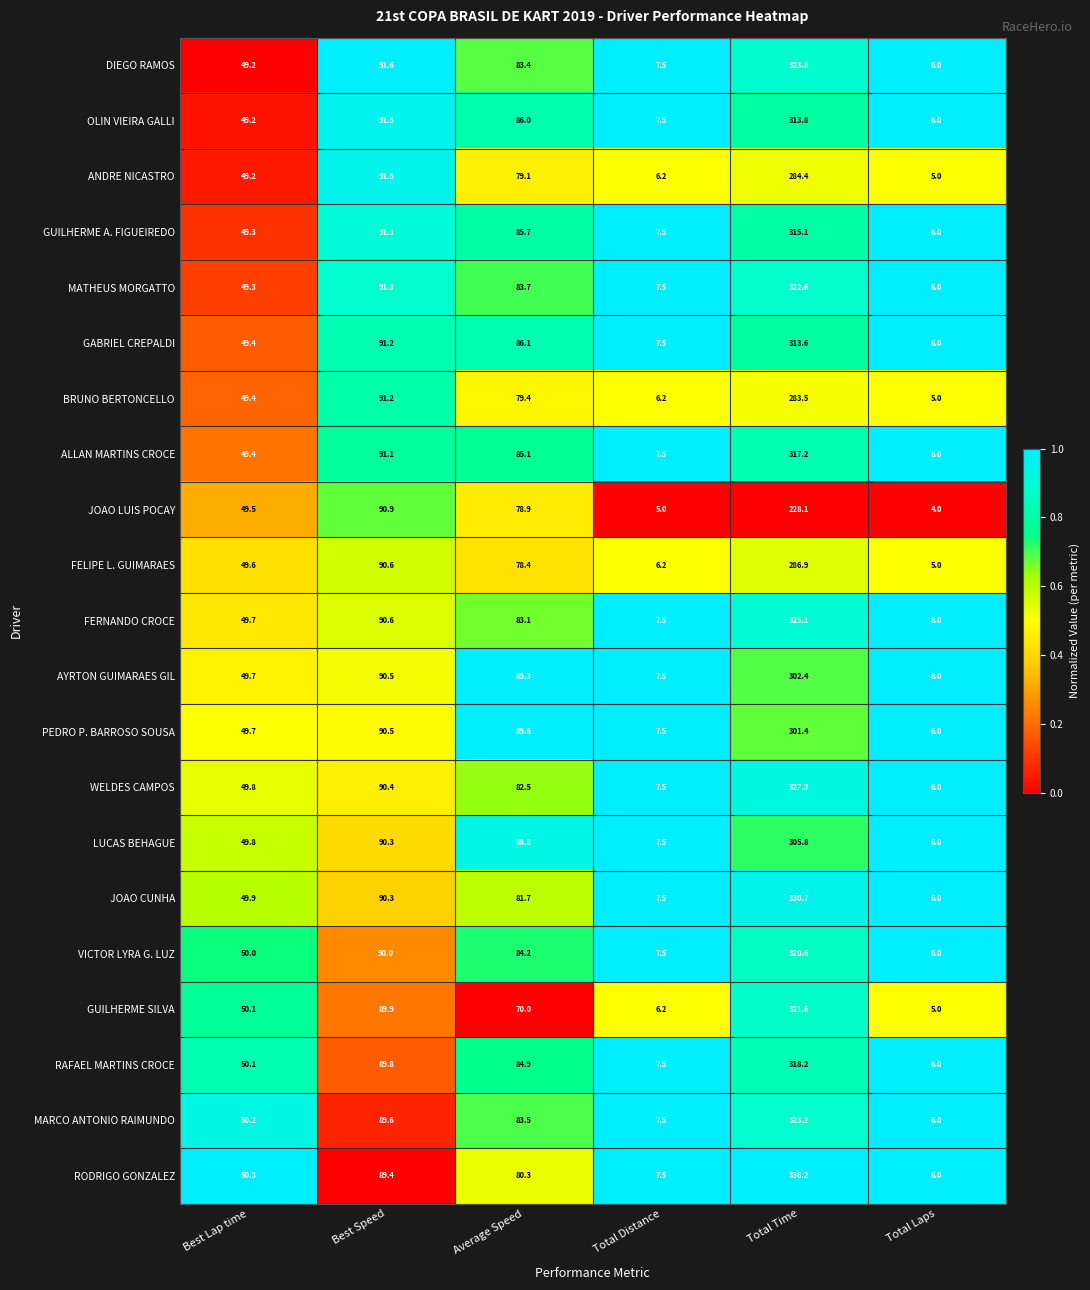

At which label does RAFAEL MARTINS CROCE reach its peak?

Total Time